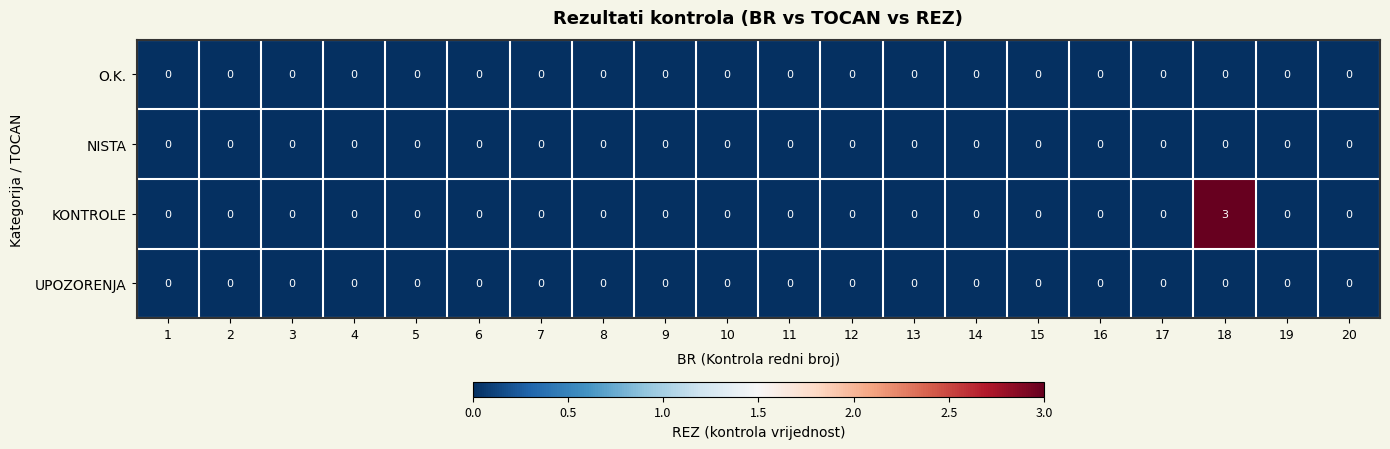

What is the highest value of the KONTROLE series?

3